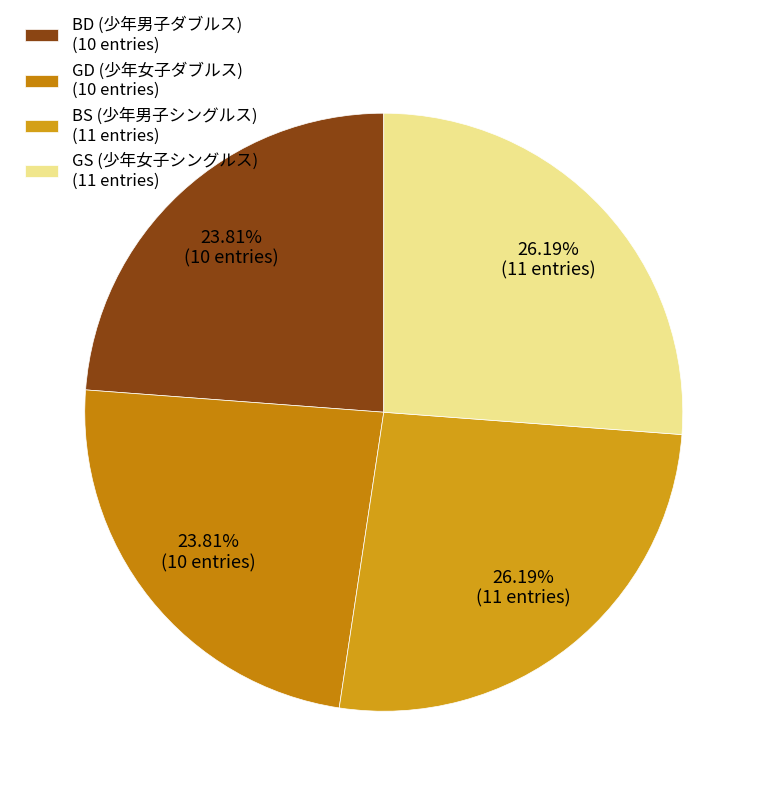

How many slices are in this pie chart?

4